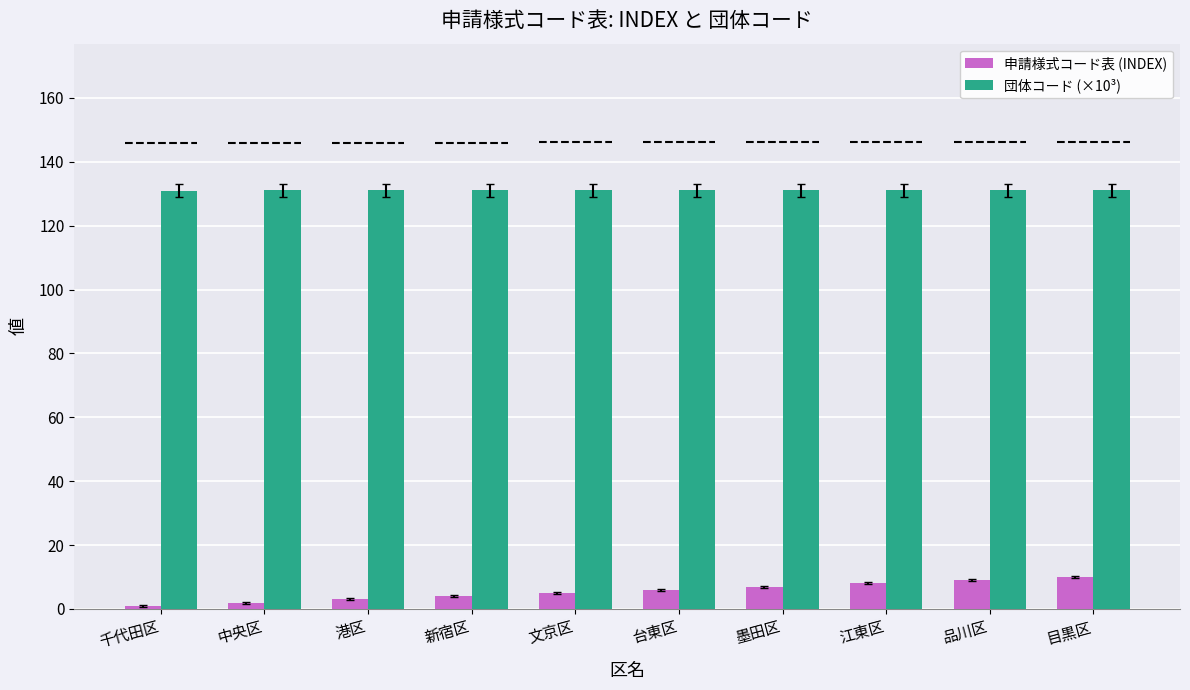

What is the sum of the 申請様式コード表 (INDEX) values at 港区 and 目黒区?

13.0